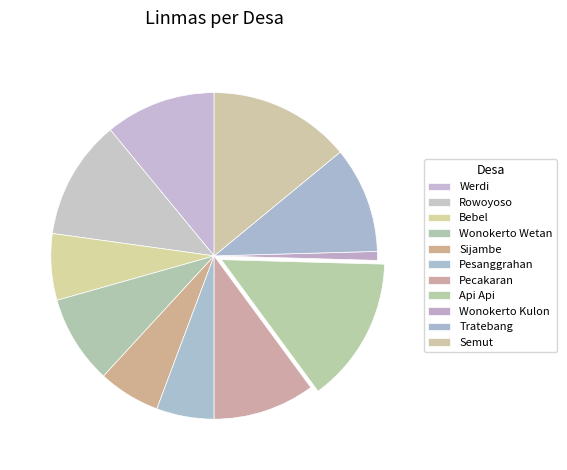

Does Pecakaran represent more than half of the total?

No